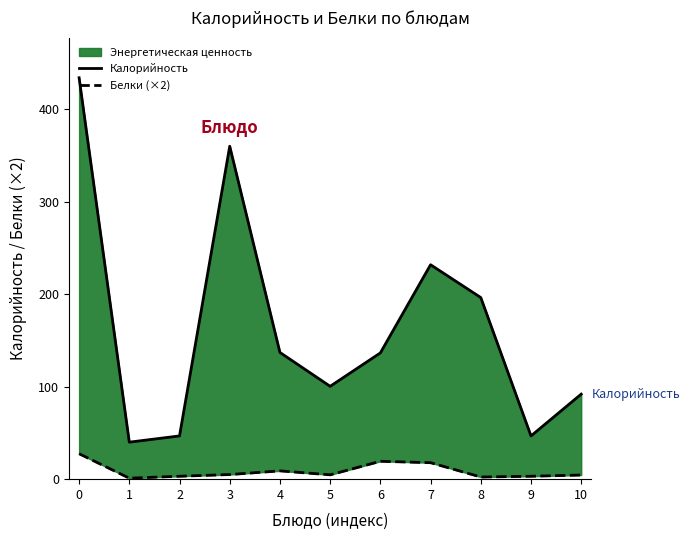

The Калорийность series shows 40.0 at 1. True or false?

True